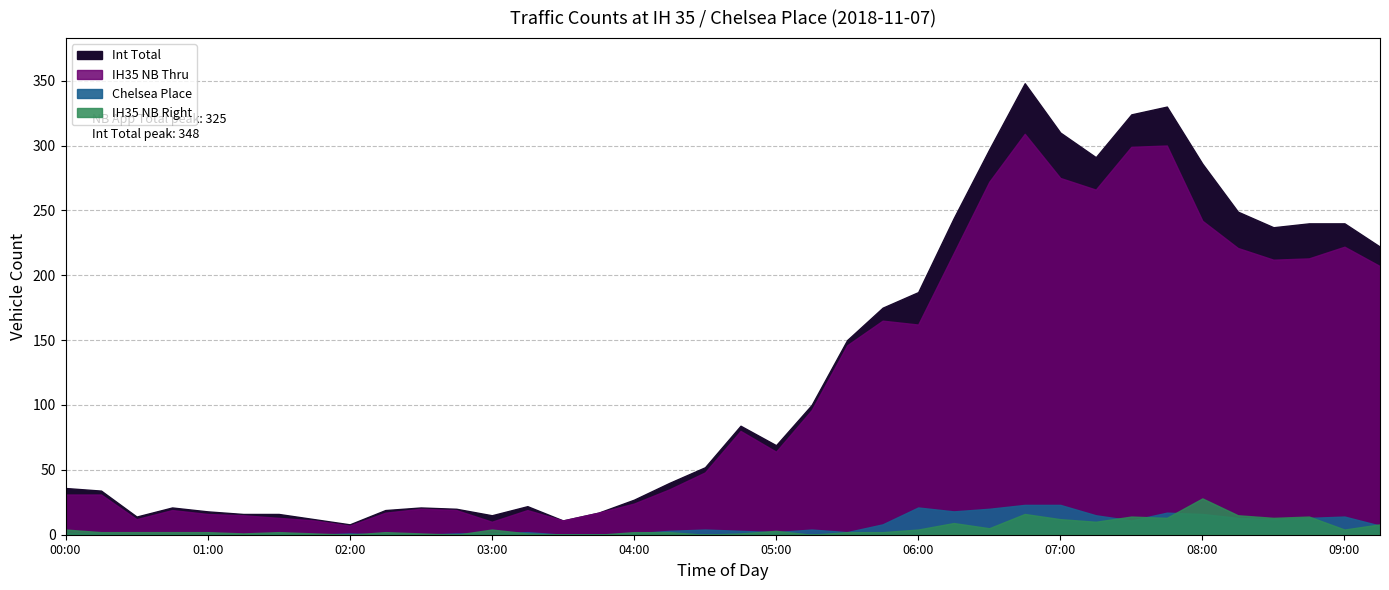

Reading left to right, list all the values displayed in this chart.

IH35 NB Thru: 31	31	12	19	16	15	13	11	7	17	20	19	10	19	11	17	24	35	48	80	64	96	146	165	162	217	272	309	275	266	299	300	242	221	212	213	222	207
IH35 NB Right: 4	2	2	2	2	1	2	1	0	2	1	0	4	1	0	0	2	2	0	1	3	0	2	2	4	9	5	16	12	10	14	13	28	15	13	14	4	8
Chelsea Place: 1	1	0	0	0	0	1	0	1	0	0	1	1	2	0	0	1	3	4	3	2	4	2	8	21	18	20	23	23	15	11	17	16	13	12	13	14	7
Int Total: 36	34	14	21	18	16	16	12	8	19	21	20	15	22	11	17	27	40	52	84	69	100	150	175	187	244	297	348	310	291	324	330	286	249	237	240	240	222